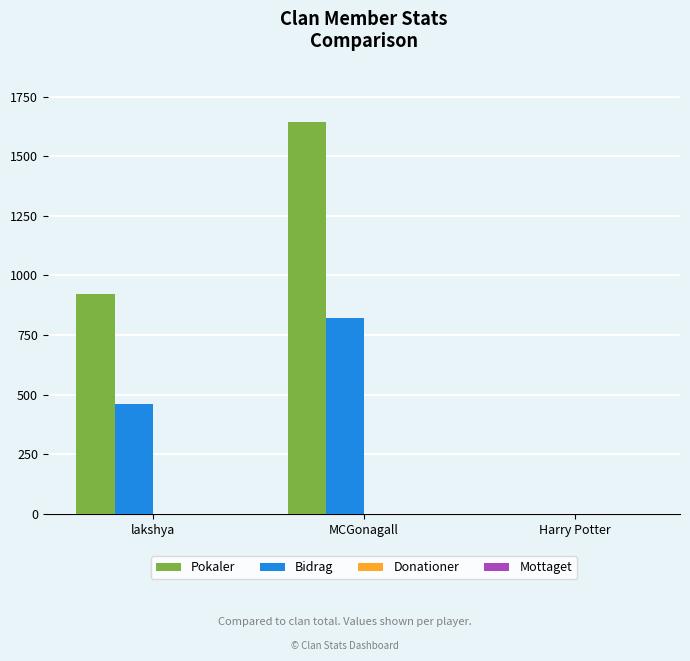

What is the difference between the Bidrag values at MCGonagall and Harry Potter?

821